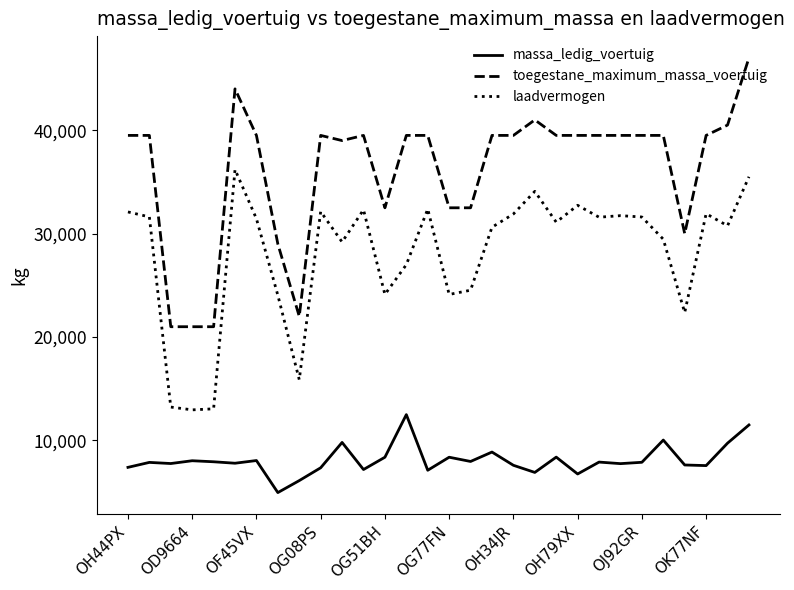

Which series has the largest total across all categories?

toegestane_maximum_massa_voertuig